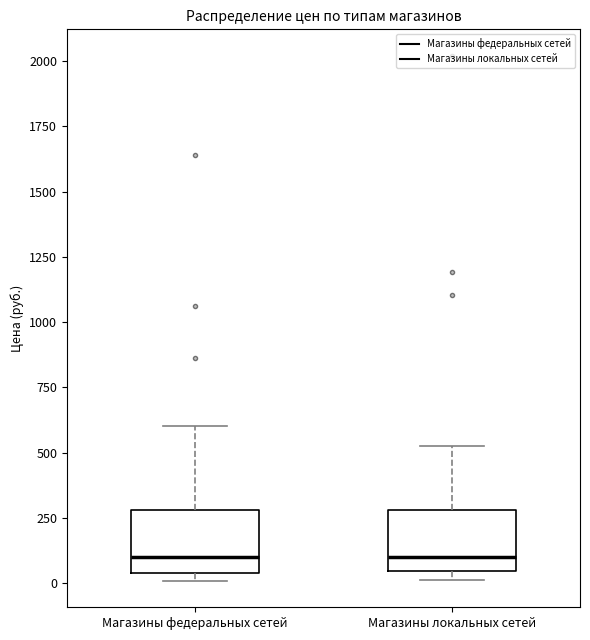

Where is the lower edge of the box for Магазины федеральных сетей on the y-axis? The values are not printed on the chart, so give them approximately, as read against the axis.

50